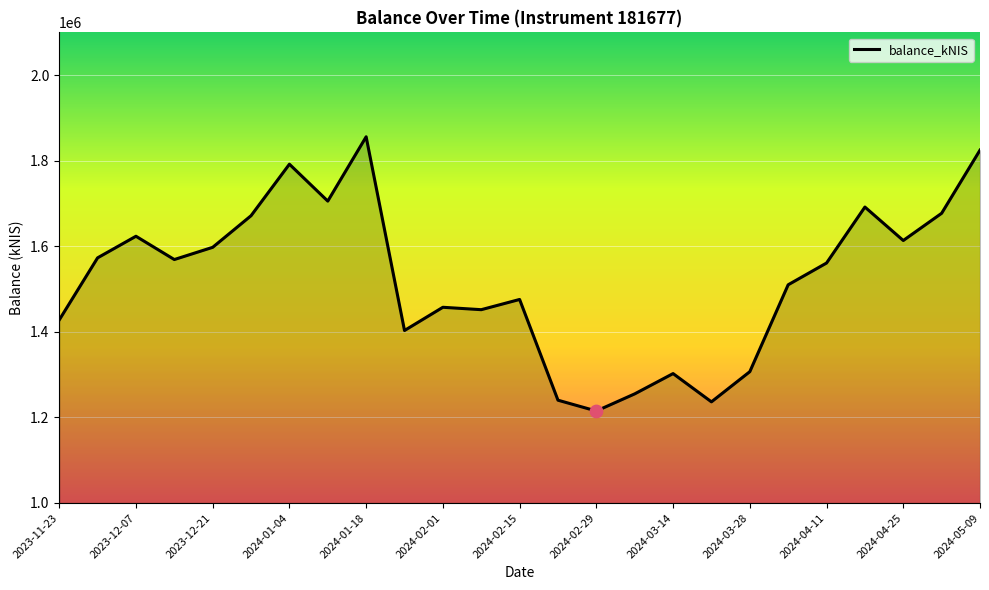

What is the difference between the maximum and minimum values?

640912.7